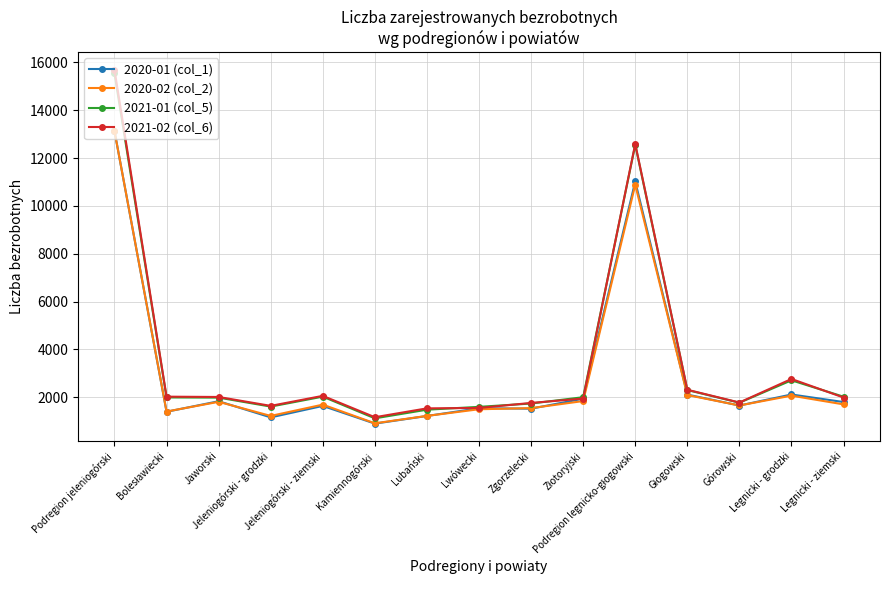

What is the sum of all 2021-02 (col_6) values?

52817